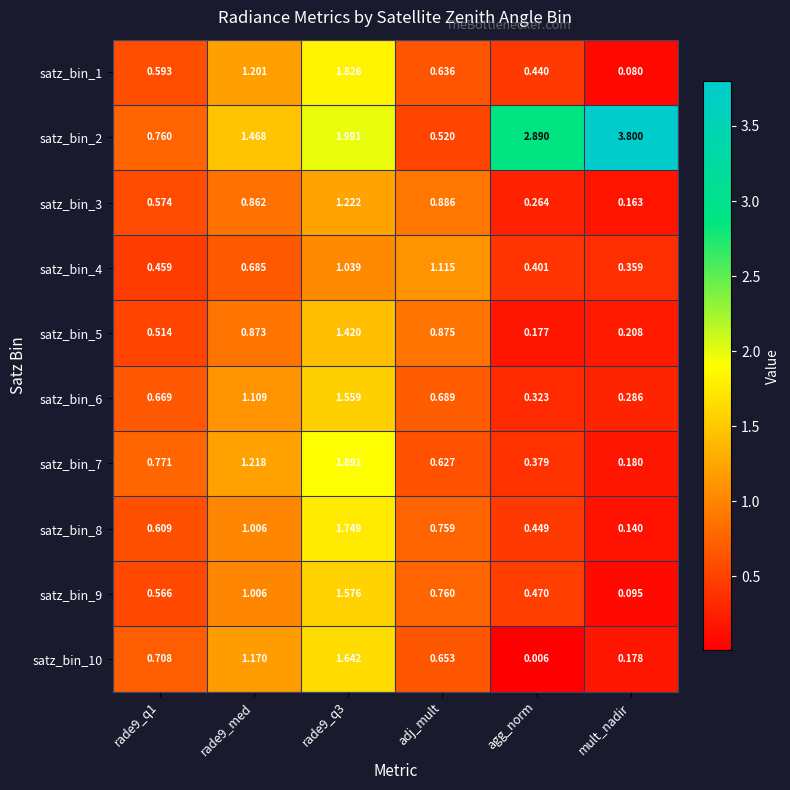

At which label is satz_bin_8 closest to 0?

mult_nadir